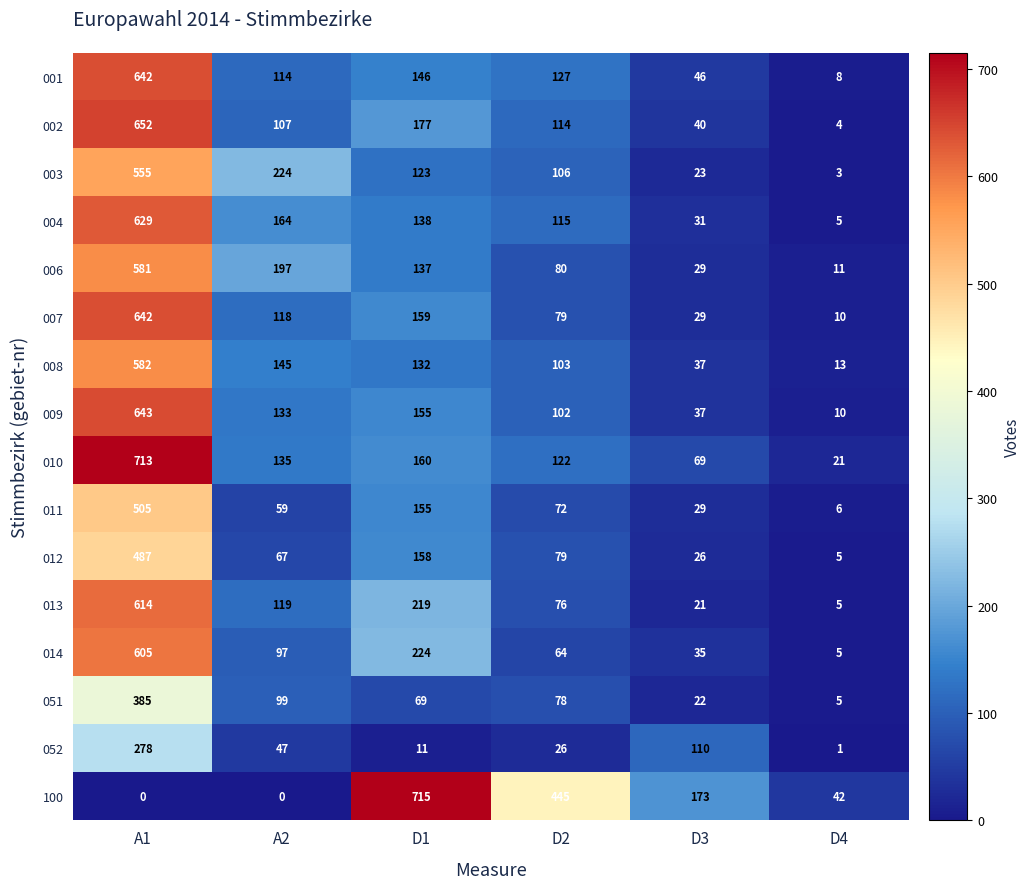

Which series has the largest total across all categories?

100